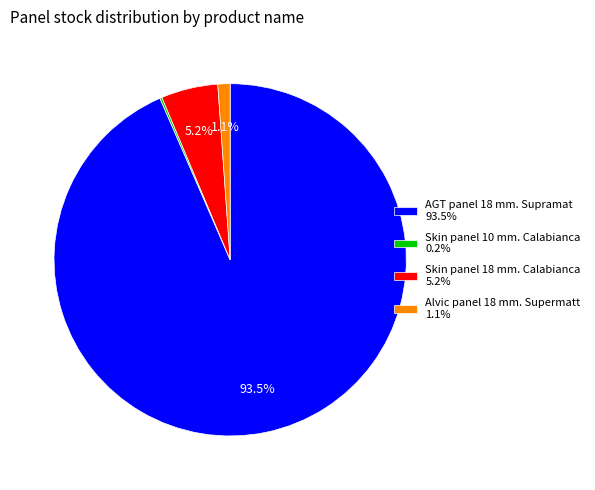

What percentage is NOT represented by AGT panel 18 mm. Supramat 93.5%?

6.5%